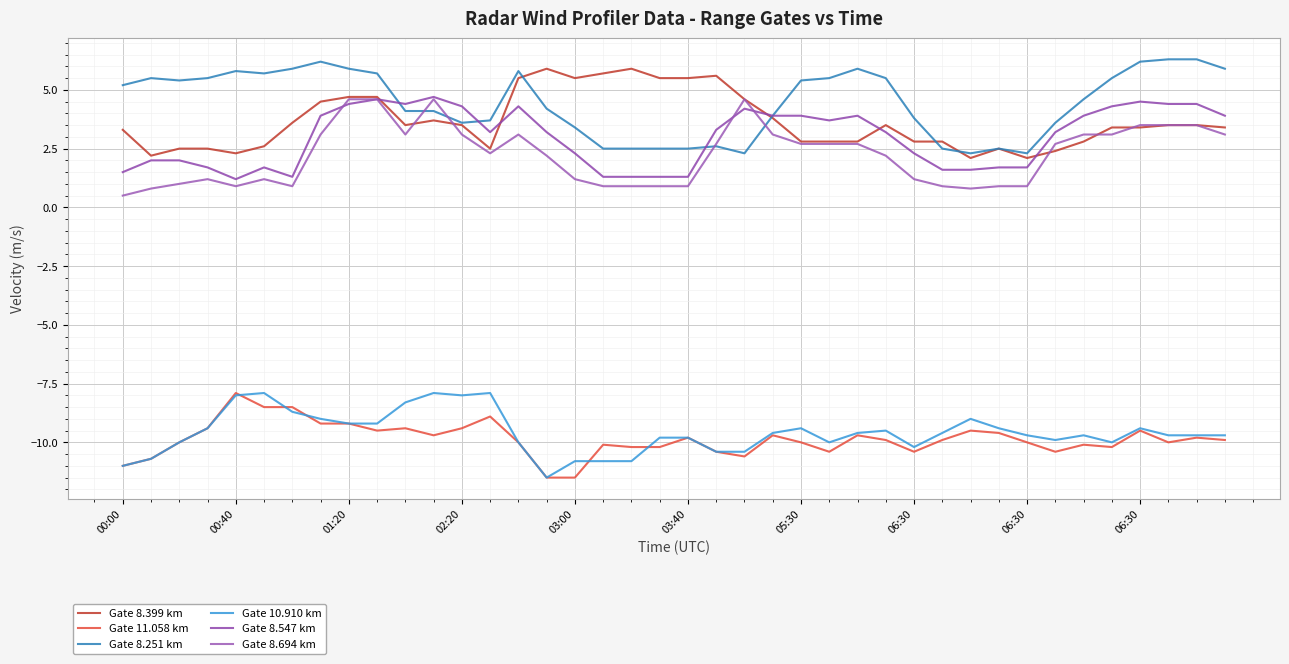

Is this an area chart (filled region under the line)?

No